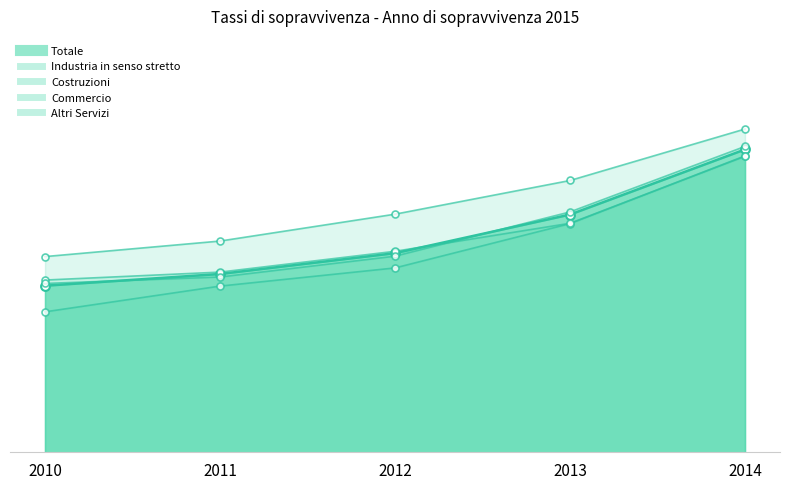

Which series has the largest Y range (max minus min)?

Costruzioni